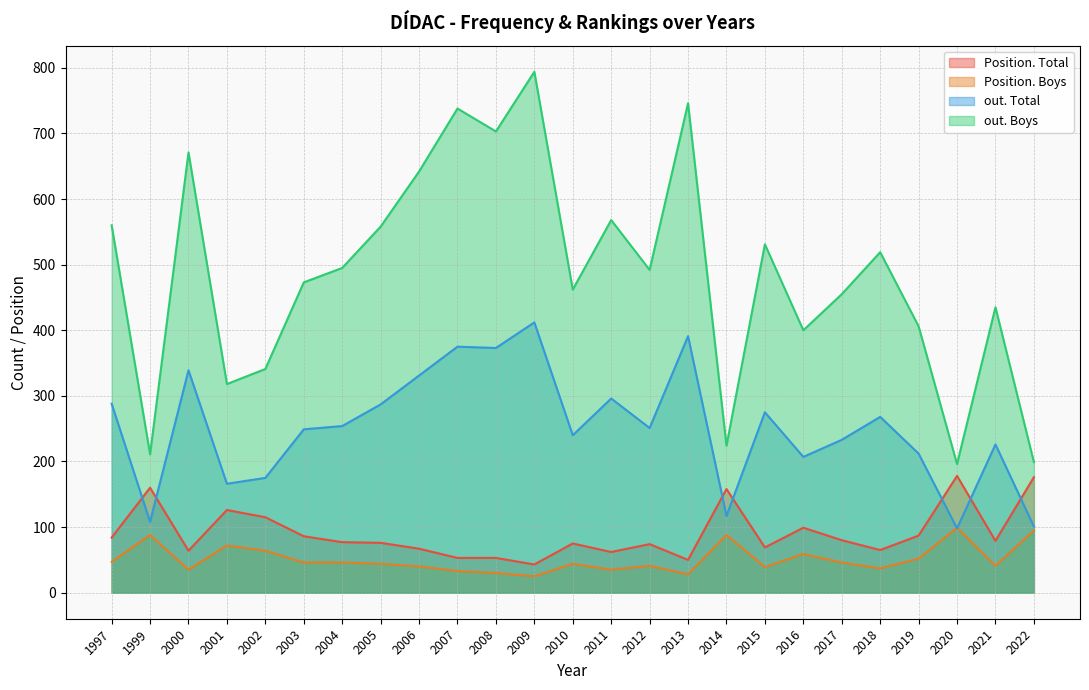

True or false: out. Boys has a value of 568 at 2011.

True